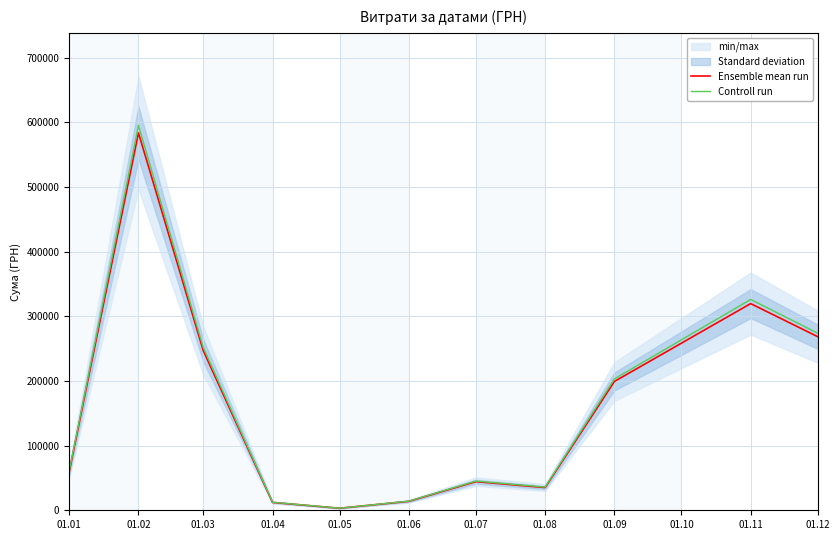

Rank the series by their maximum value, from highest to lowest.

Controll run, Ensemble mean run